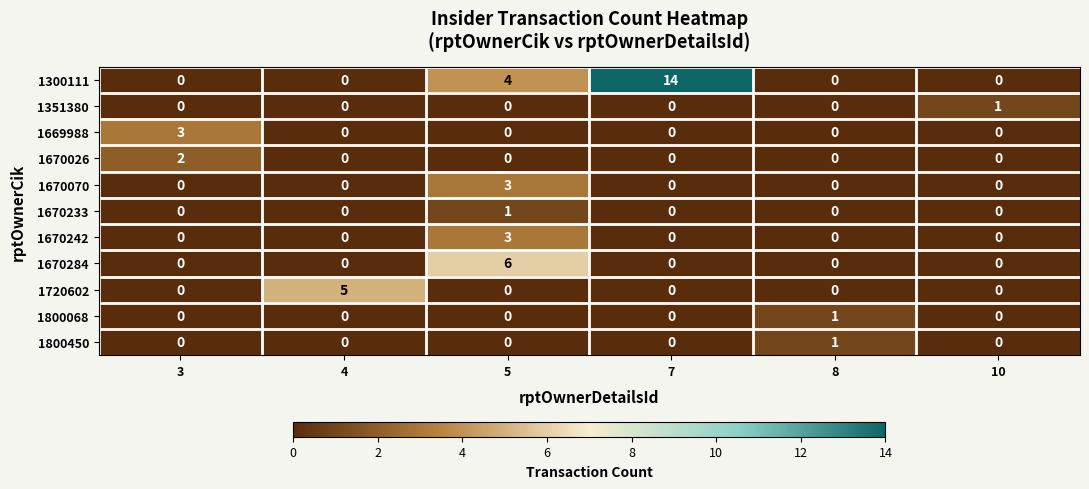

The value of 1670026 at 4 is 0. True or false?

True